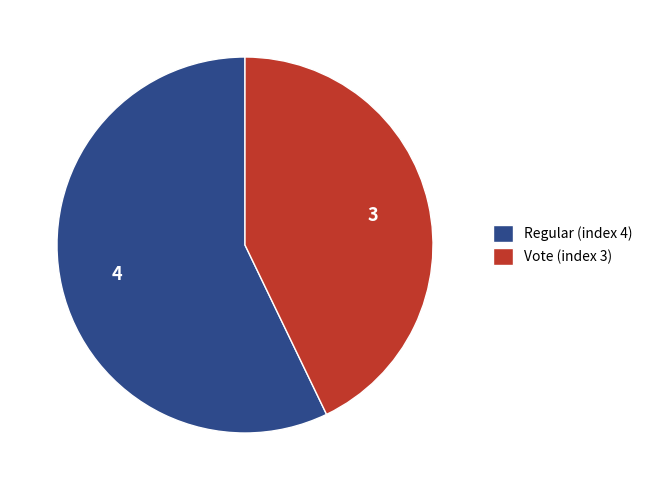

Does any single category account for the majority?

Yes